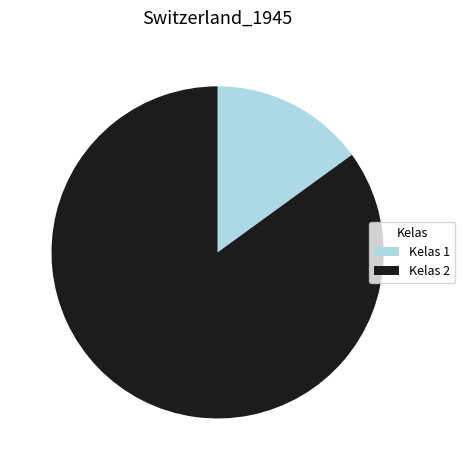

Rank the categories by value from lowest to highest.

Kelas 1, Kelas 2